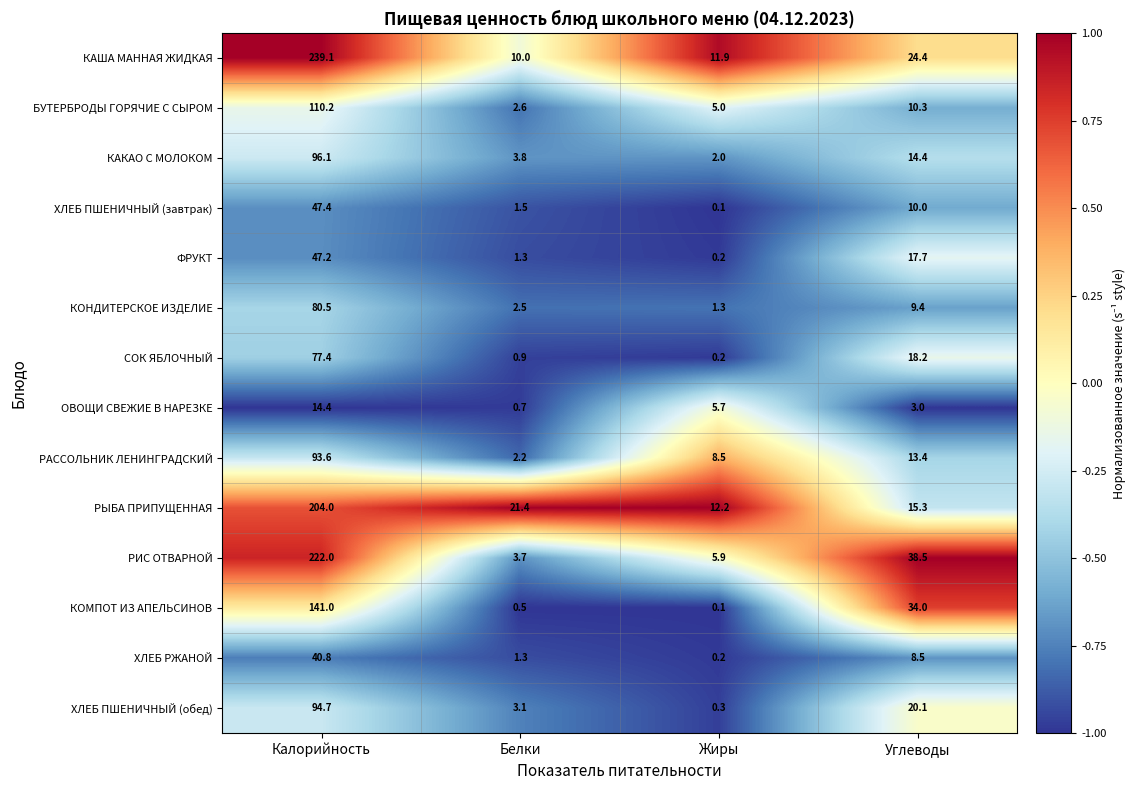

Which series has the largest range (max minus min)?

КАША МАННАЯ ЖИДКАЯ